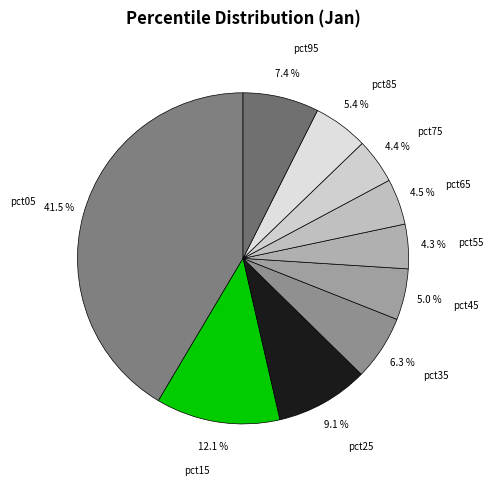

What portion of the pie excludes pct85?

94.6%